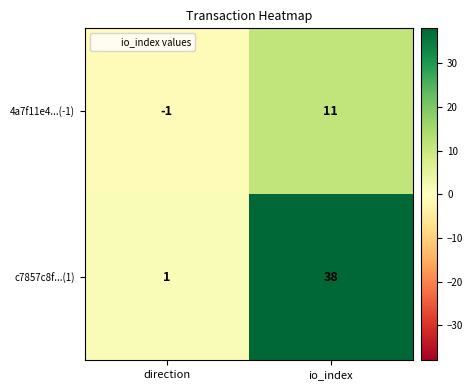

Rank the series by their maximum value, from highest to lowest.

c7857c8f...(1), 4a7f11e4...(-1)